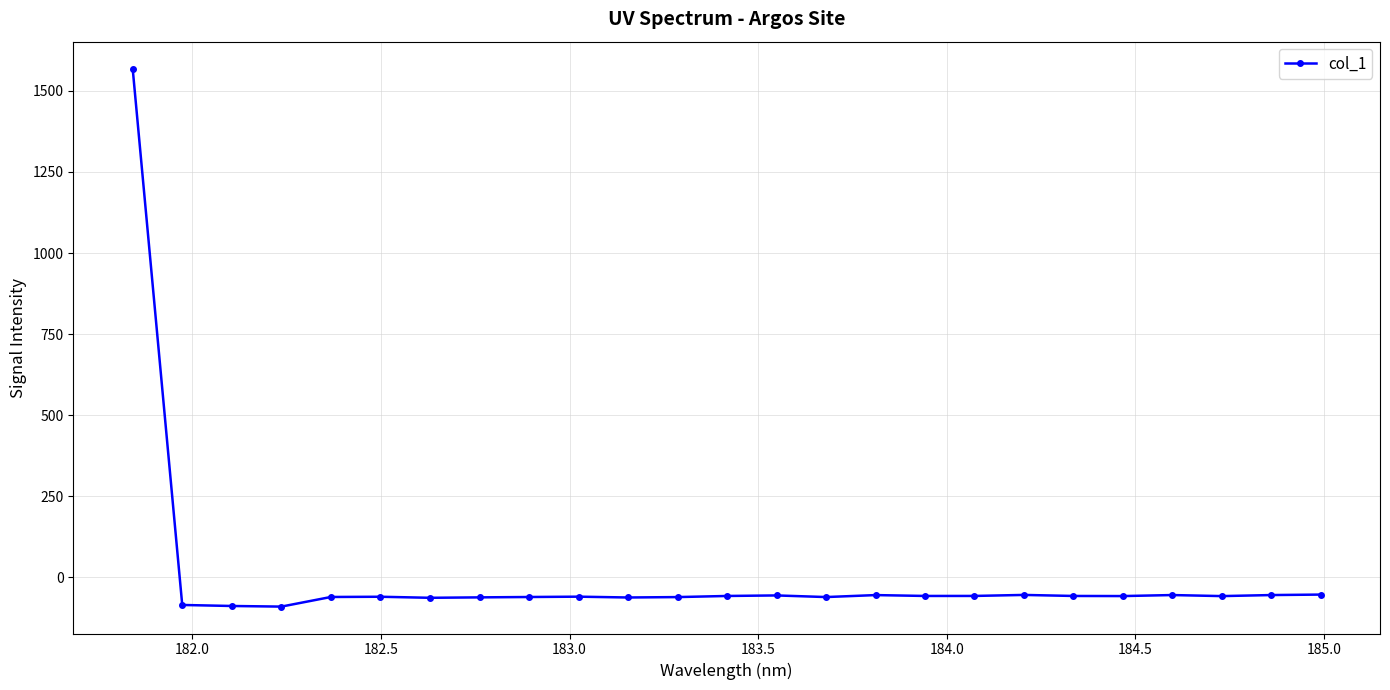

What is the minimum value shown in the chart?

-90.1